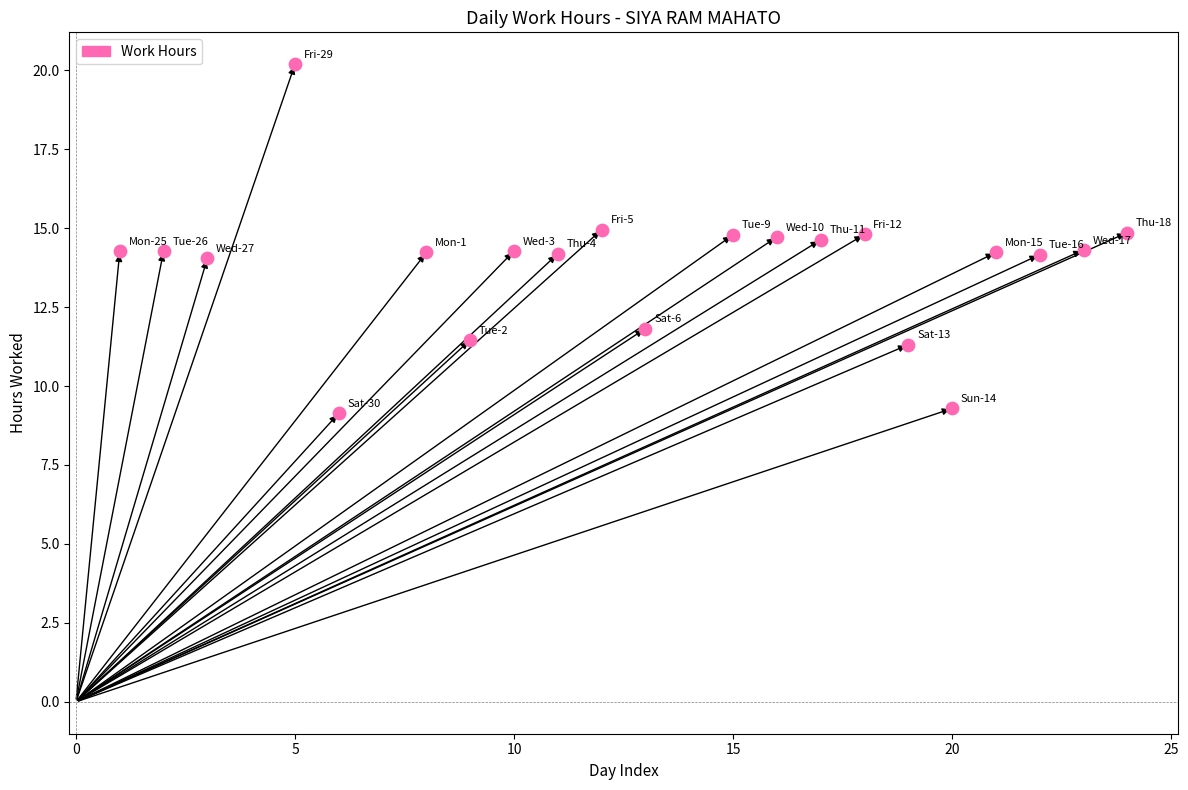

What is the range of X values (max minus min)?

23.0